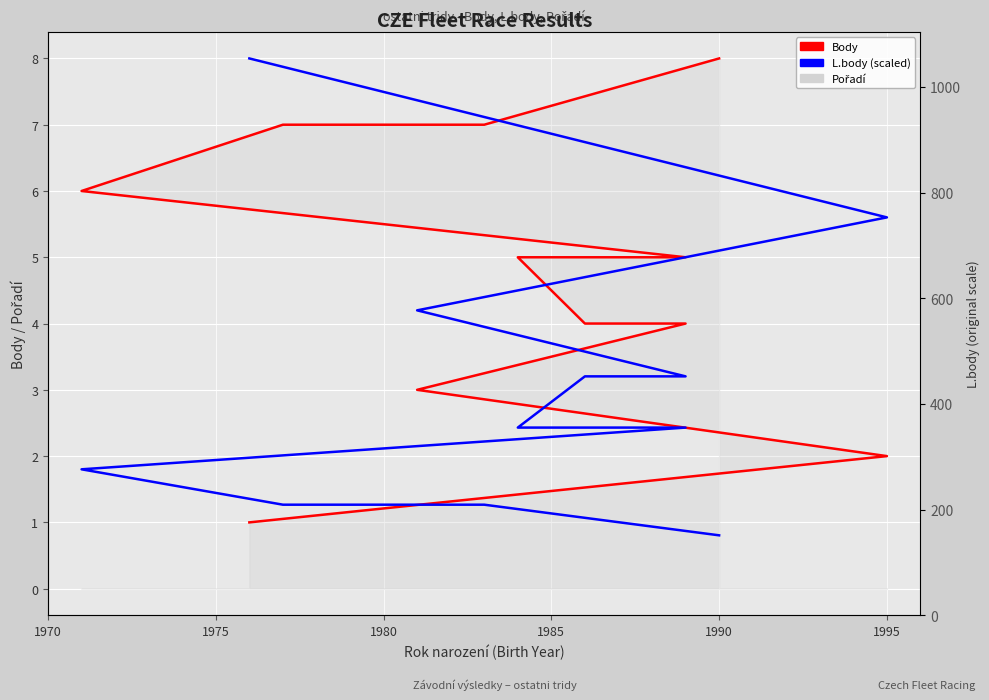

How many data points does each series have?

11